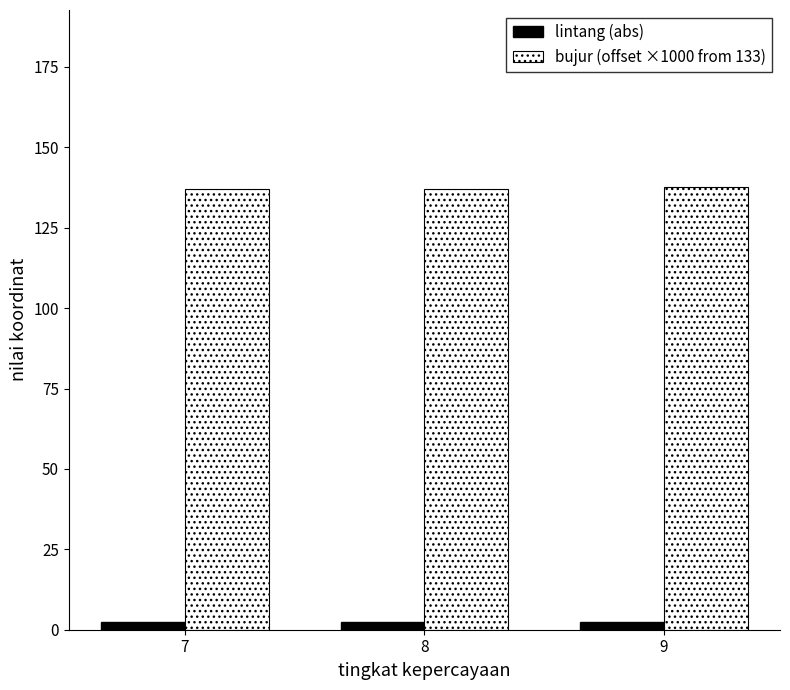

What are all the series names shown in the legend?

lintang (abs), bujur (offset ×1000 from 133)